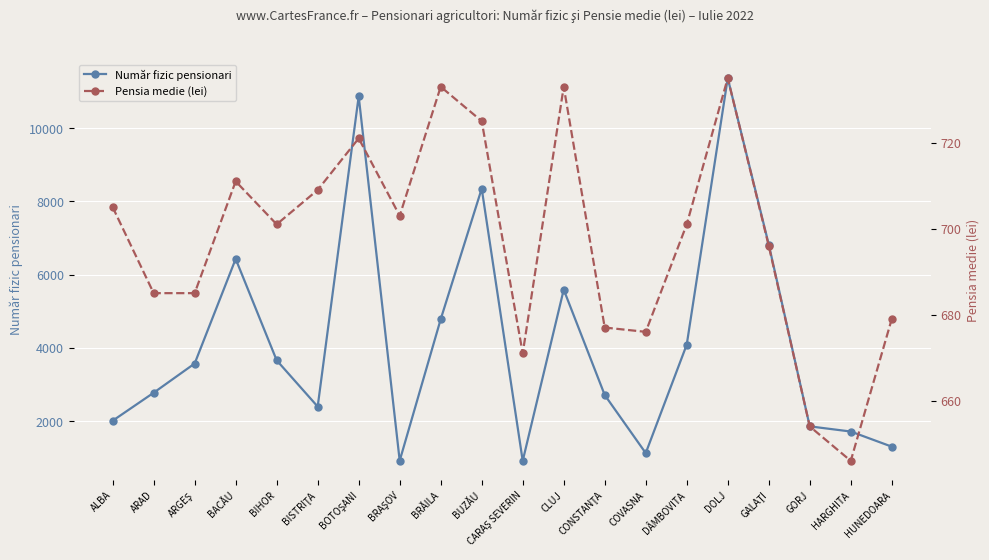

At which label is Număr fizic pensionari closest to 6142?

BACĂU